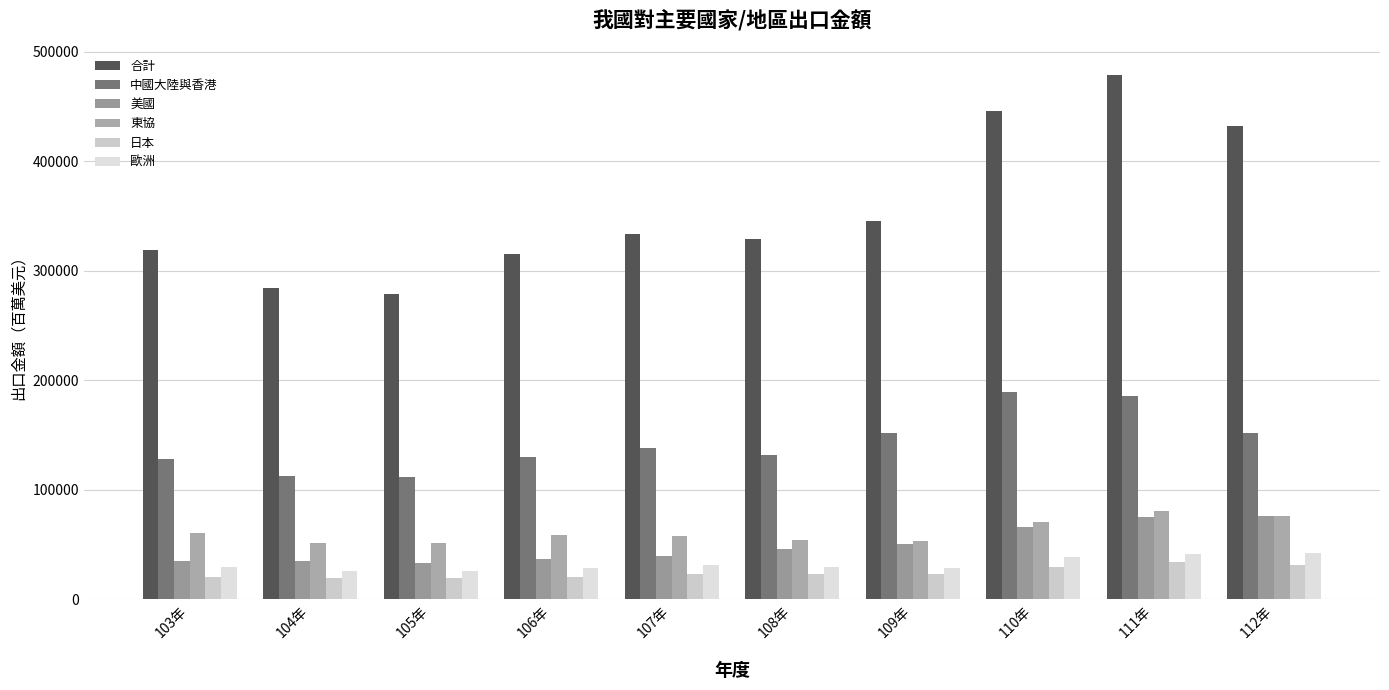

What is the label of the 8th bar from the right?

105年